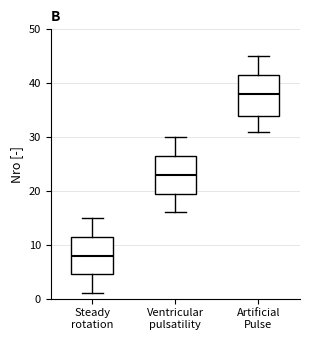

Where does the median line of the box for Artificial Pulse sit on the y-axis? The values are not printed on the chart, so give them approximately, as read against the axis.

38